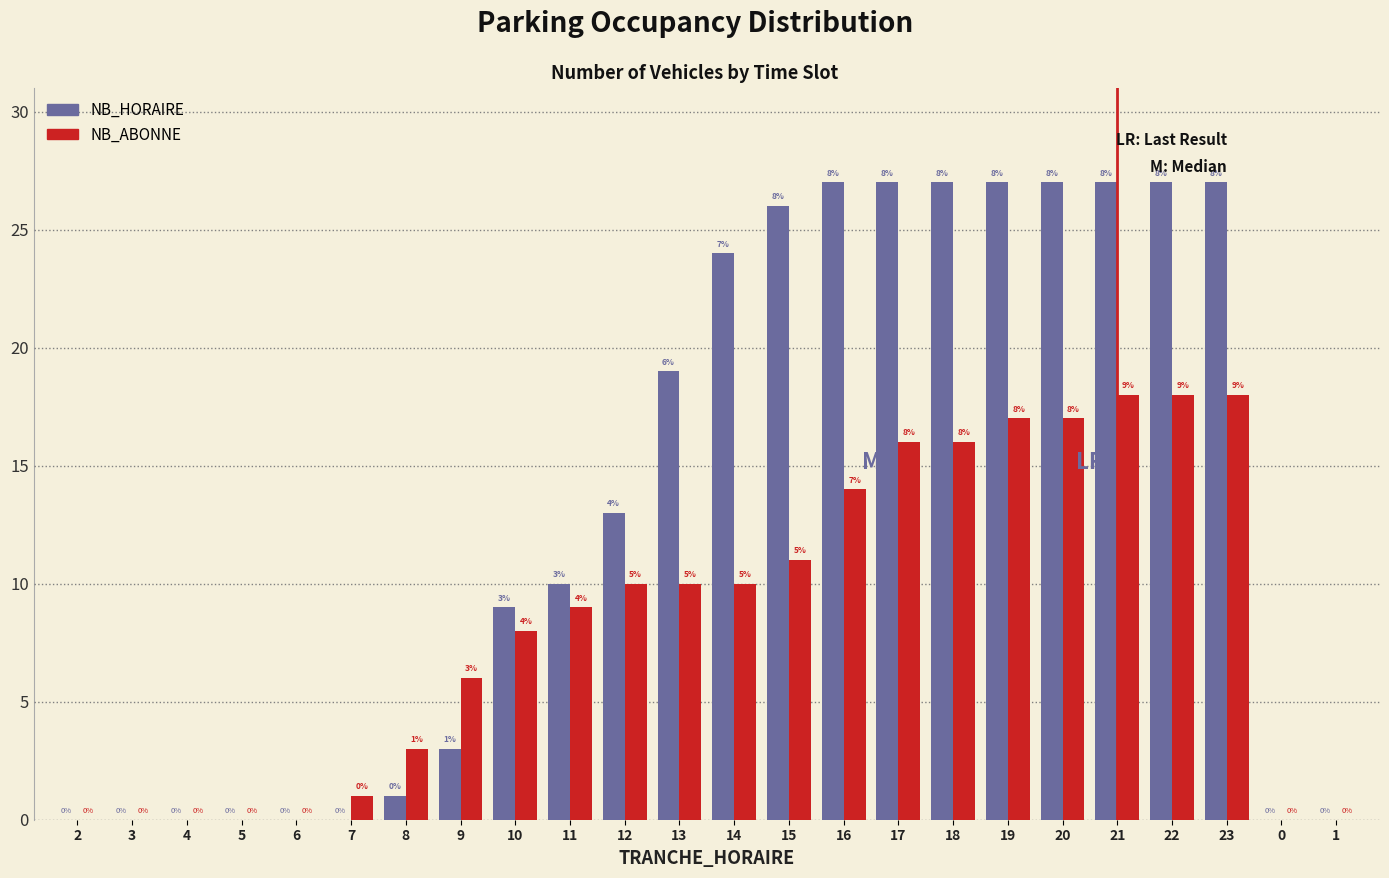

Reading right to left, list all the values displayed in this chart.

NB_HORAIRE: 1=0	0=0	23=27	22=27	21=27	20=27	19=27	18=27	17=27	16=27	15=26	14=24	13=19	12=13	11=10	10=9	9=3	8=1	7=0	6=0	5=0	4=0	3=0	2=0
NB_ABONNE: 1=0	0=0	23=18	22=18	21=18	20=17	19=17	18=16	17=16	16=14	15=11	14=10	13=10	12=10	11=9	10=8	9=6	8=3	7=1	6=0	5=0	4=0	3=0	2=0